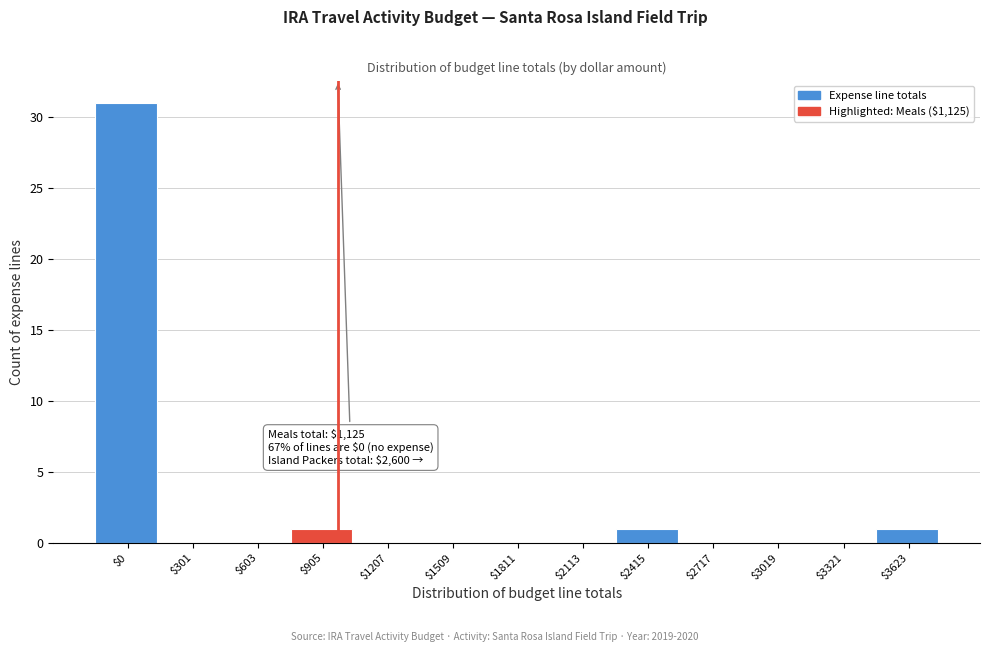

What is the sum of all values?

34